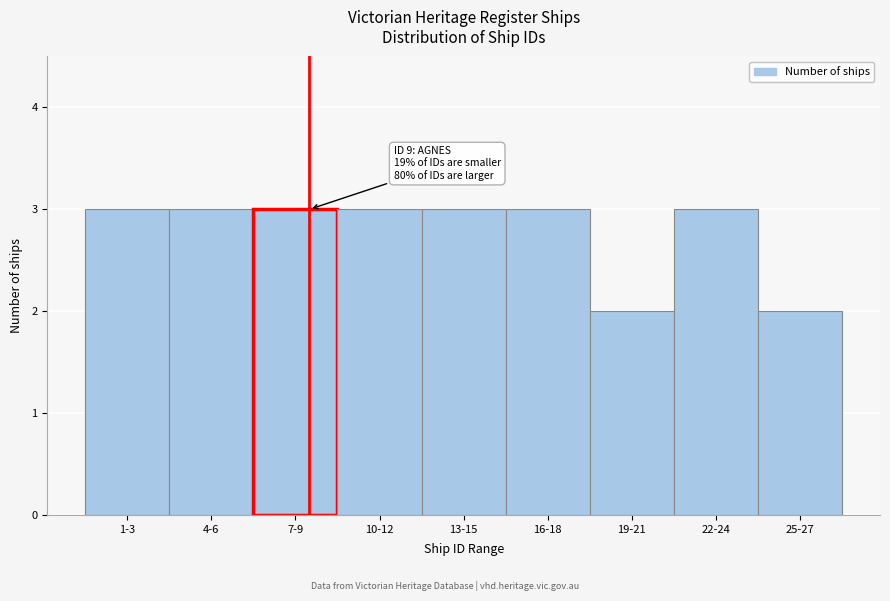

Reading left to right, transcribe all the data shown in this chart.

1-3=3	4-6=3	7-9=3	10-12=3	13-15=3	16-18=3	19-21=2	22-24=3	25-27=2